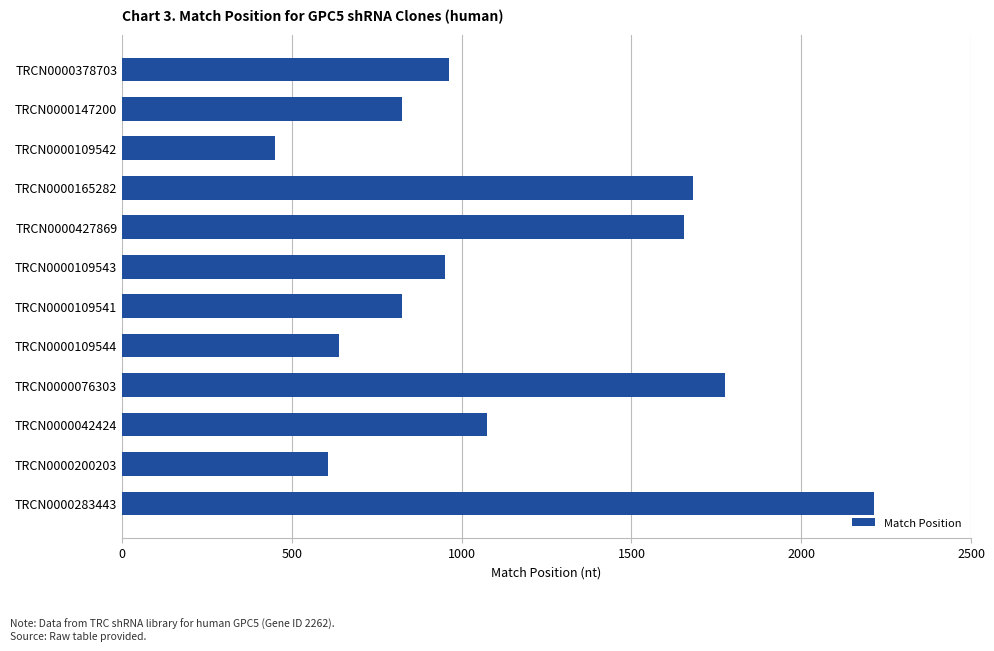

What is the difference between the maximum and minimum values?

1765